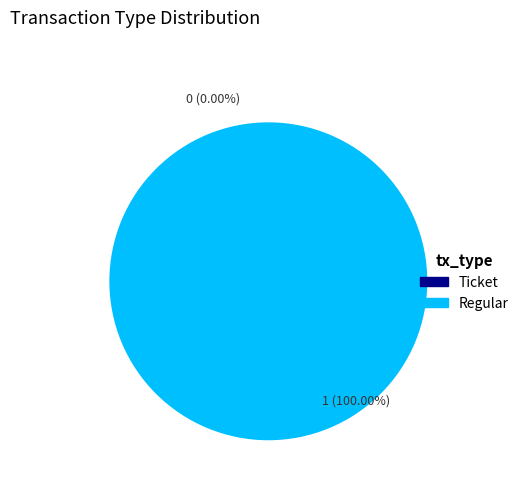

Does any single category account for the majority?

Yes